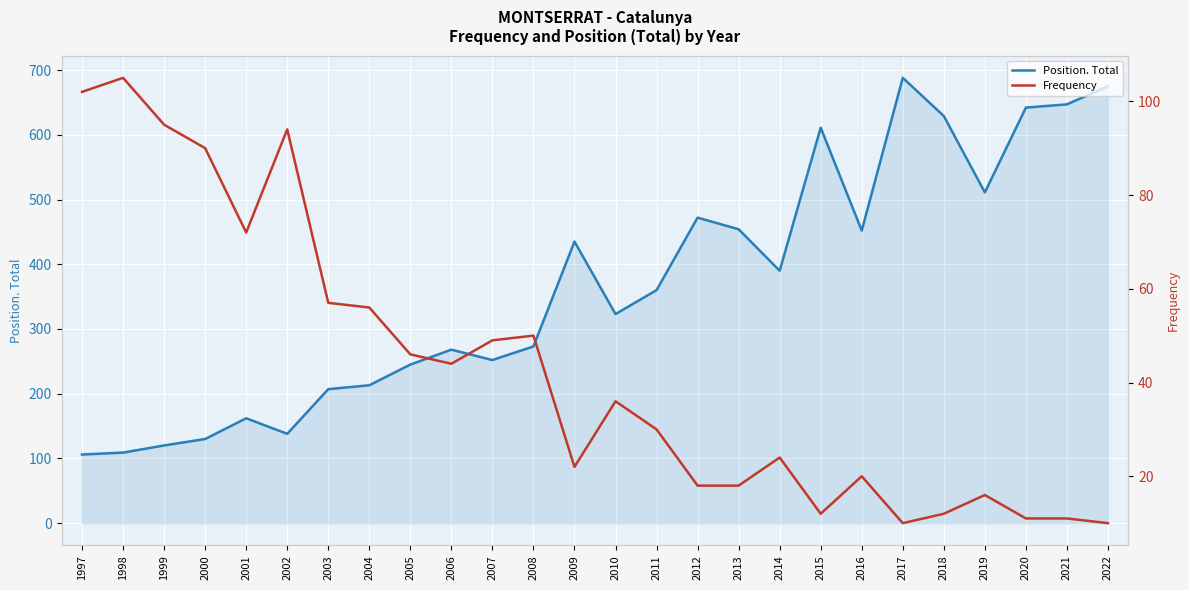

True or false: Position. Total and Frequency cross at least once.

False